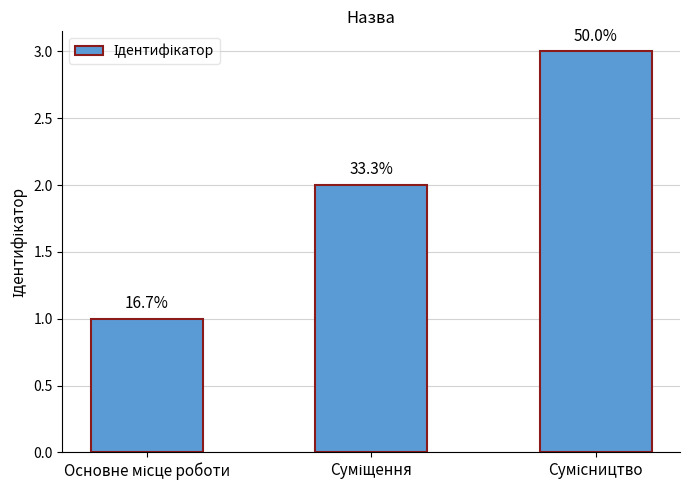

How many bars are there in total?

3